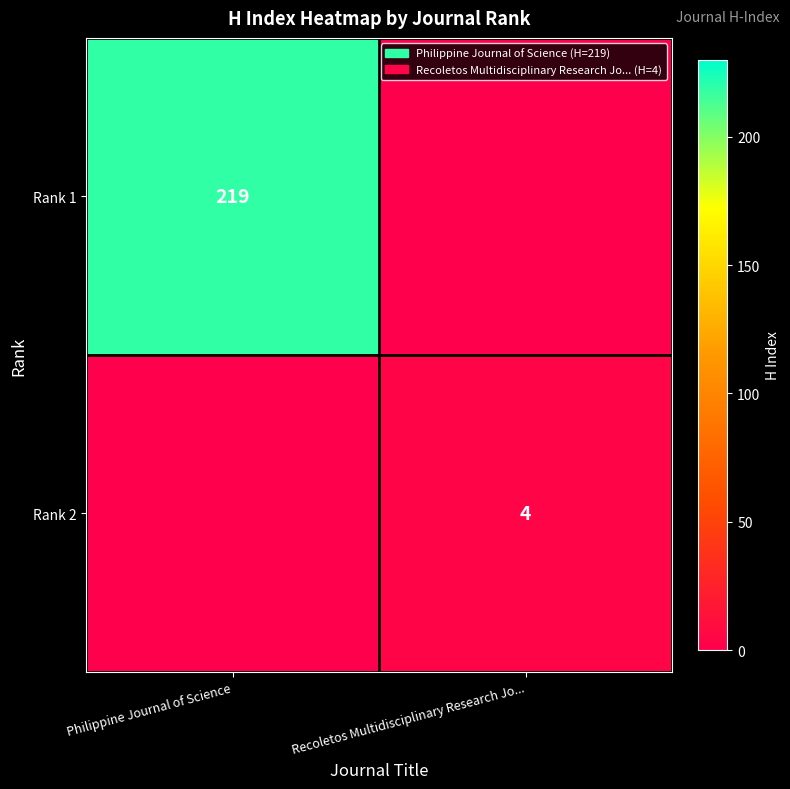

True or false: Rank 2 has a value of 1 at Recoletos Multidisciplinary Research Jo....

False